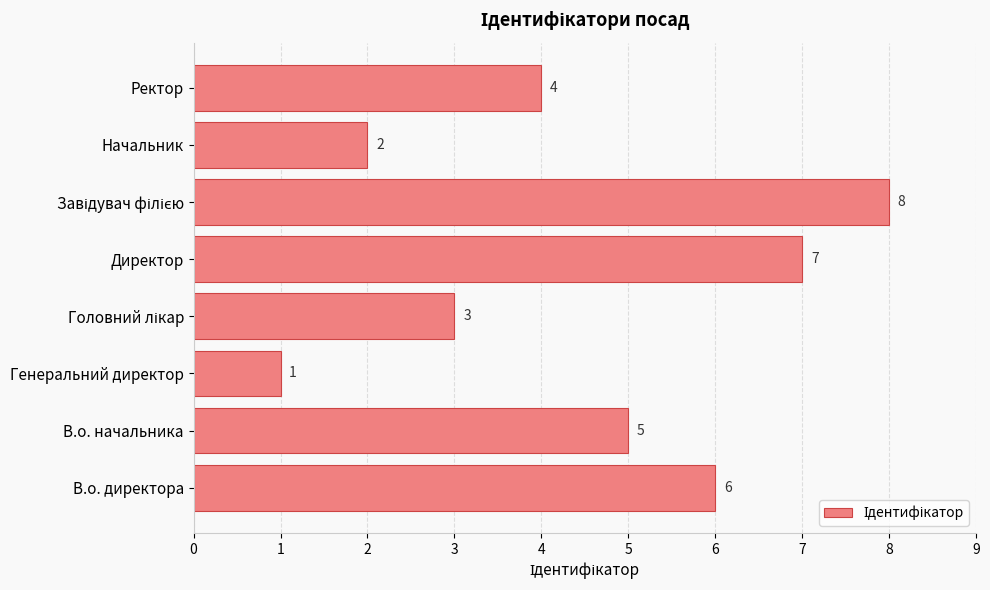

At which category does the chart reach its minimum across all series?

Генеральний директор